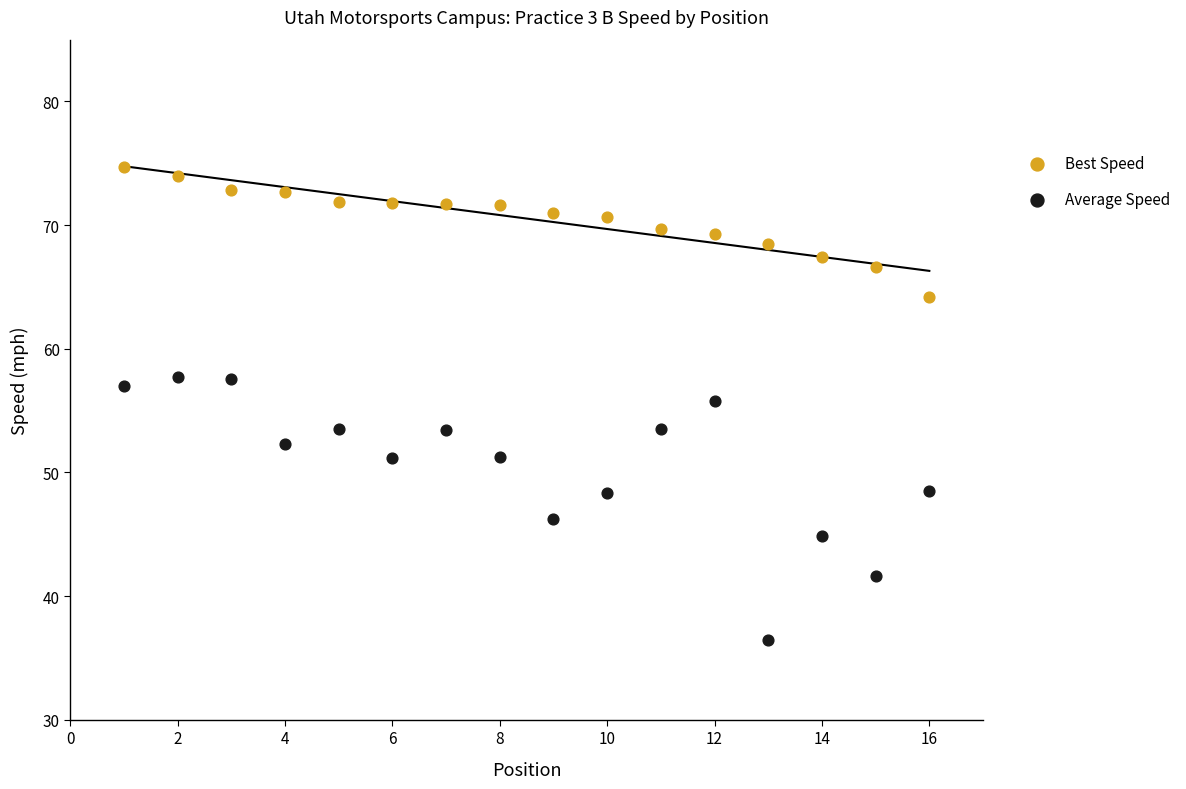

Across all data points, what is the range of X values (max minus min)?

15.0